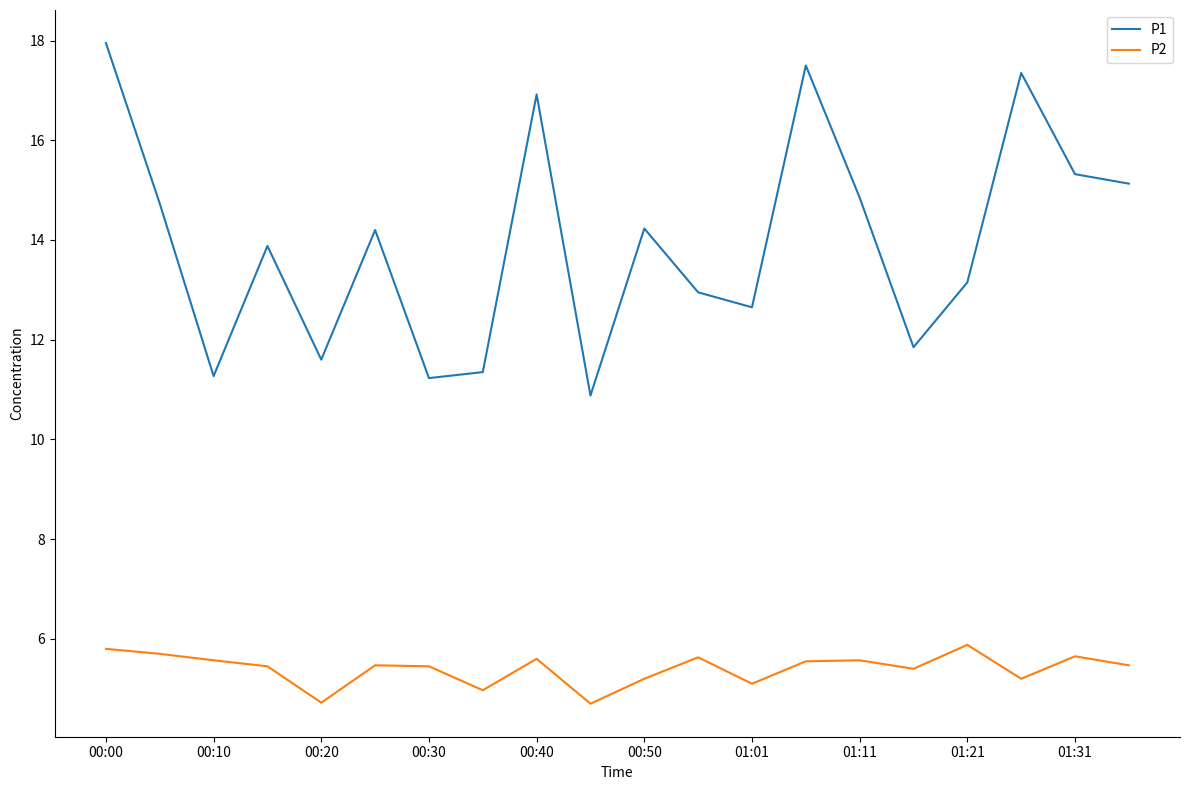

What is the difference between the maximum and minimum values in the P1 series?

7.1